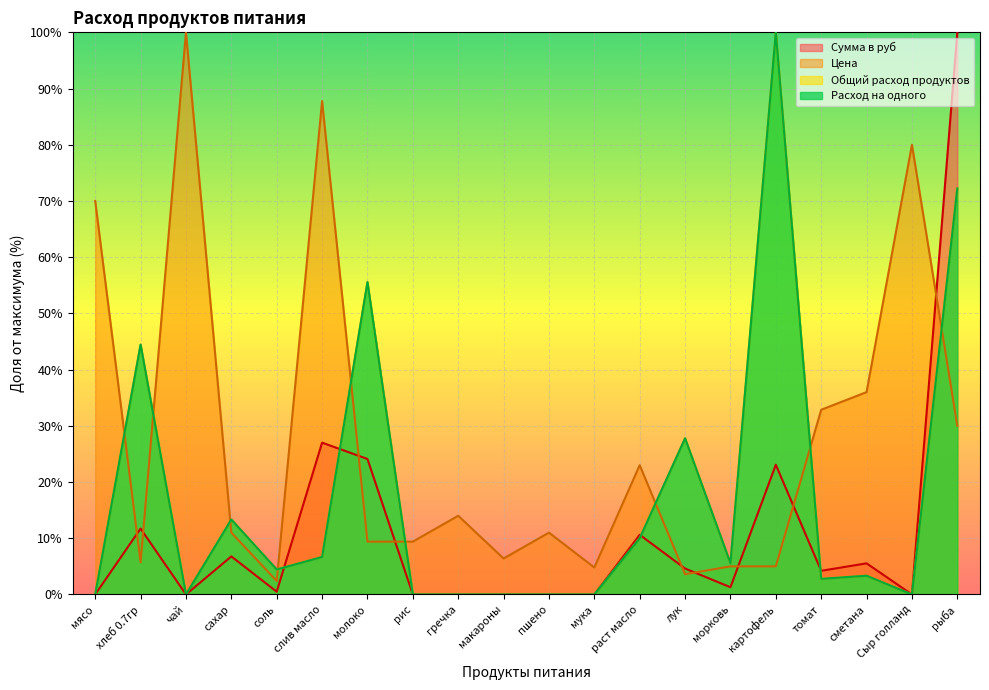

What position from the left is сахар?

4